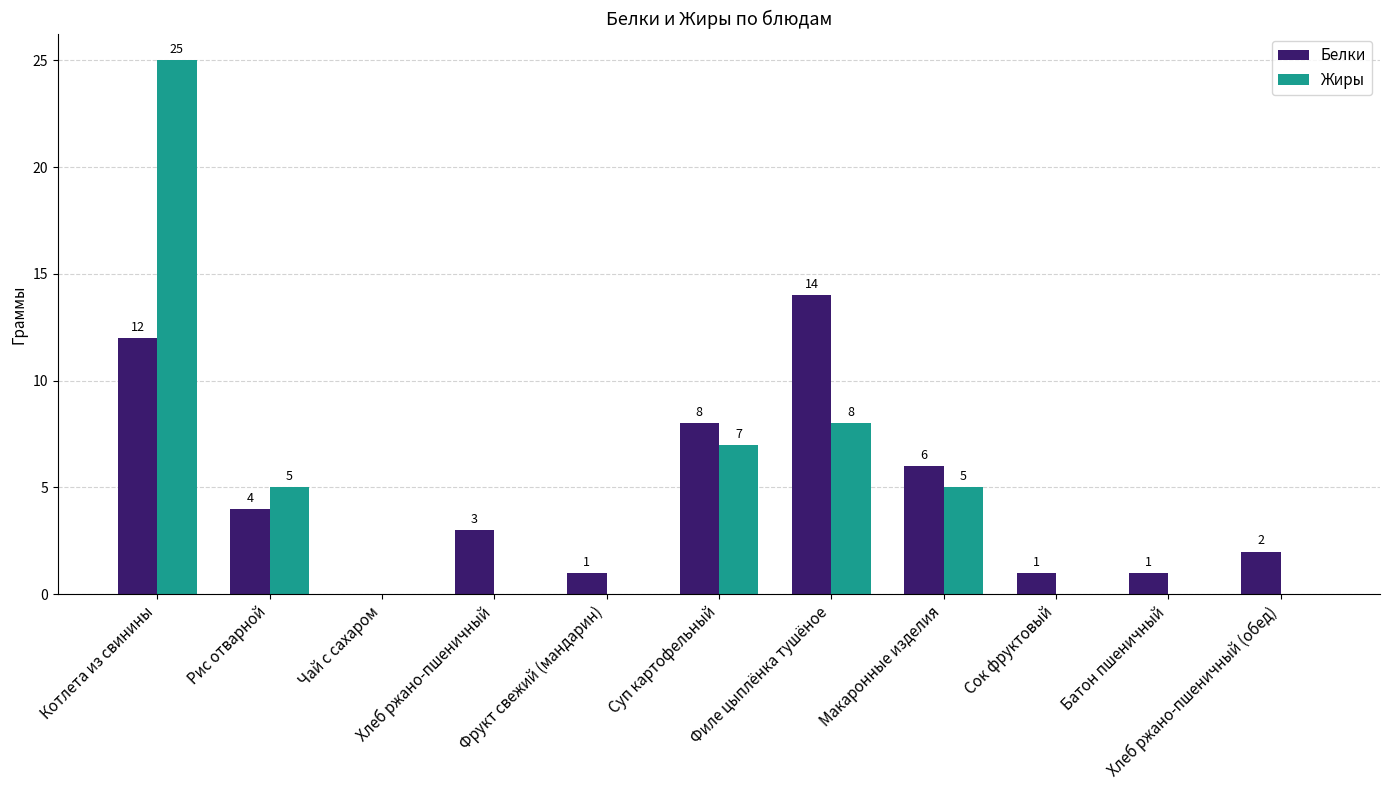

How many categories are shown in the chart?

11